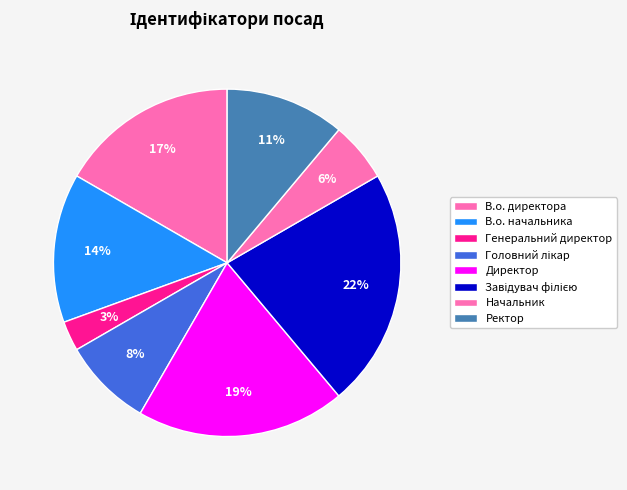

How many slices are in this pie chart?

8